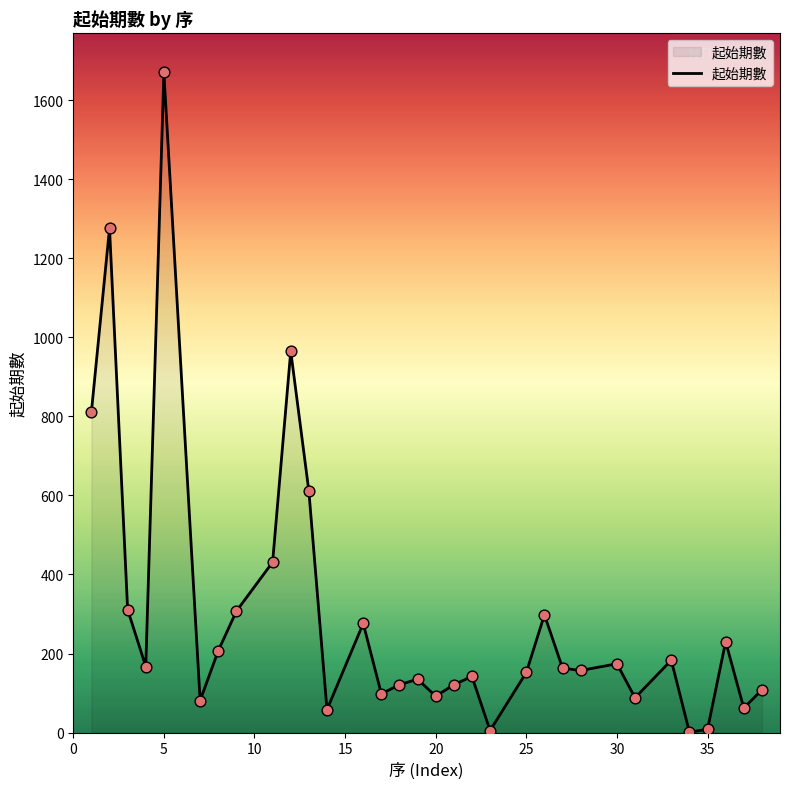

What is the maximum value shown in the chart?

1670